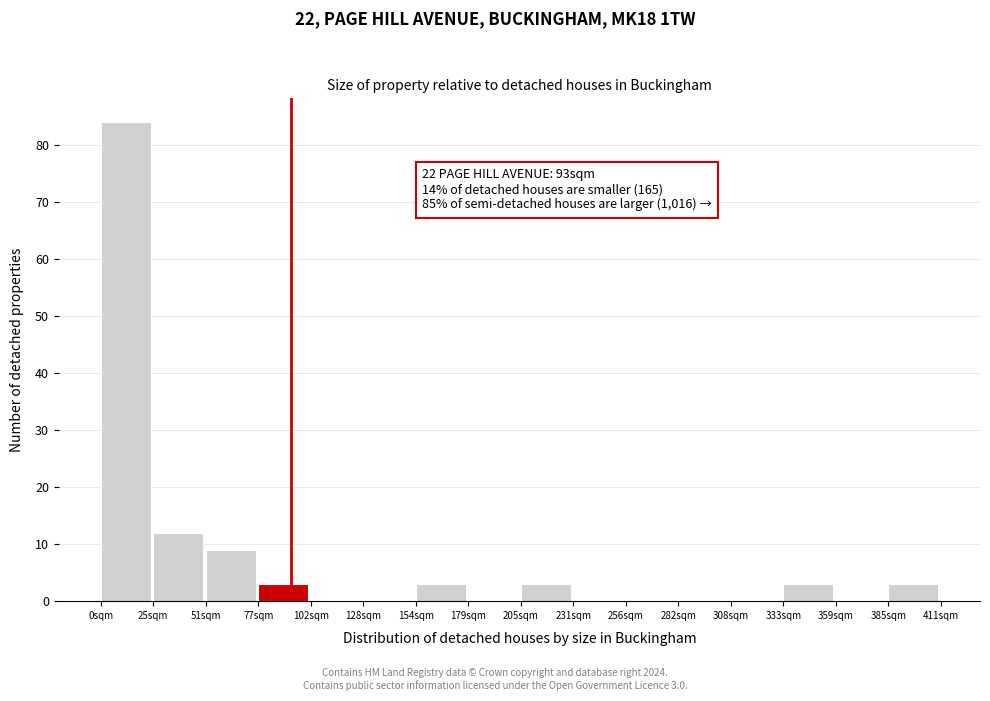

Reading left to right, transcribe all the data shown in this chart.

0sqm=84	25sqm=12	51sqm=9	77sqm=3	102sqm=0	128sqm=0	154sqm=3	179sqm=0	205sqm=3	231sqm=0	256sqm=0	282sqm=0	308sqm=0	333sqm=3	359sqm=0	385sqm=3